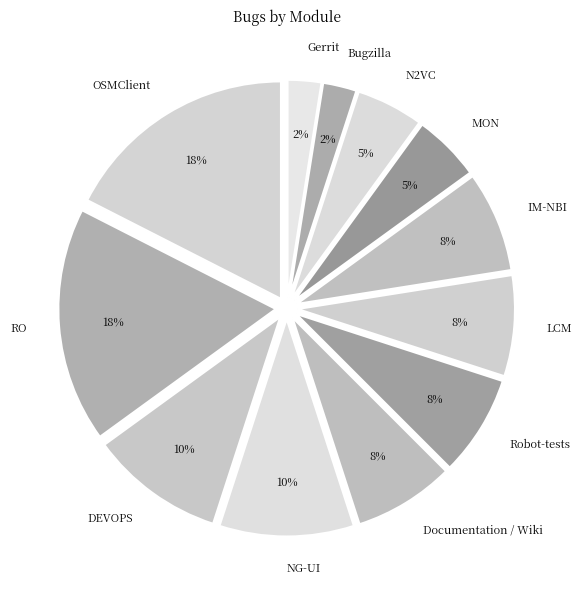

Which has a higher value, Bugzilla or Robot-tests?

Robot-tests